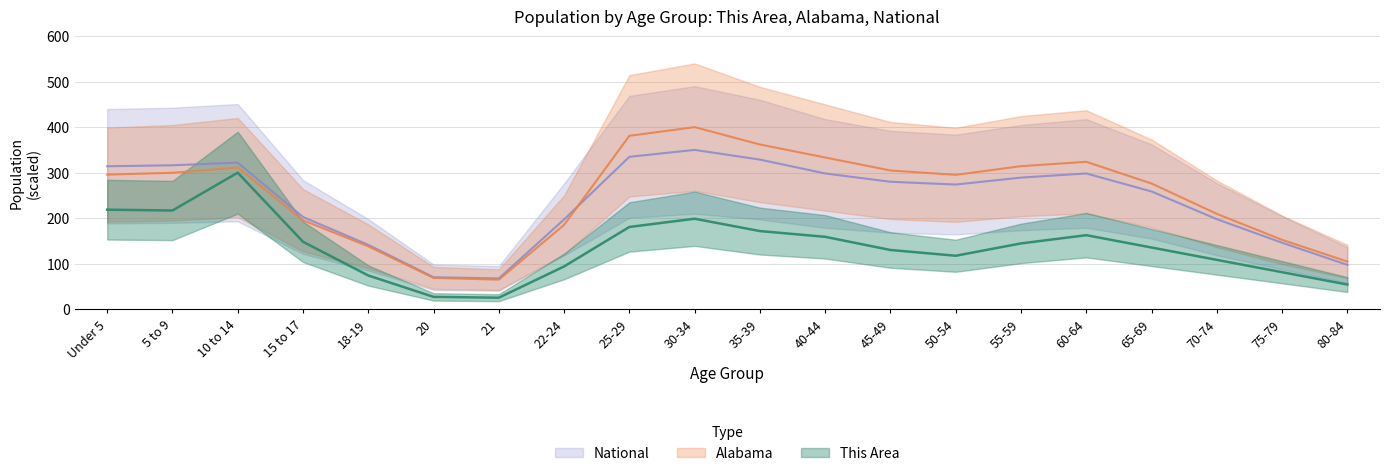

What is the approximate value of Alabama at 75-79?

152.4